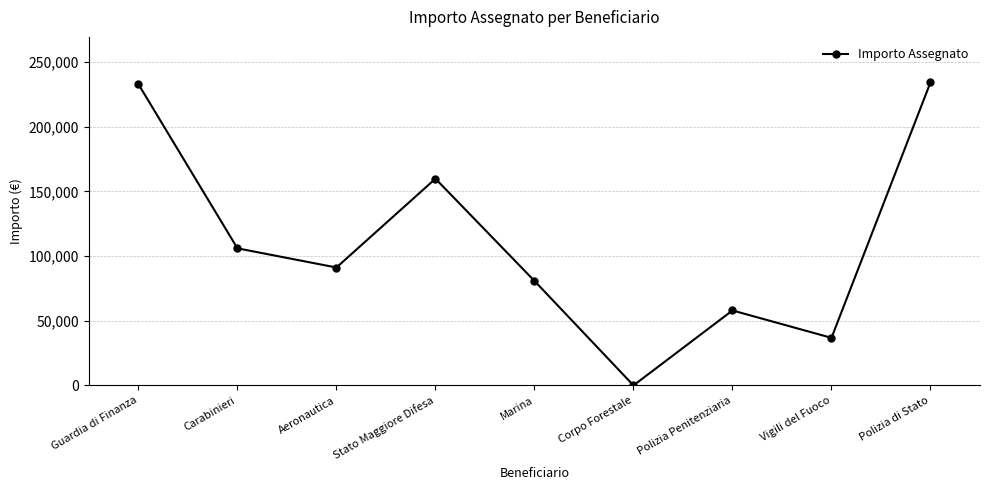

What is the greatest value displayed?

234389